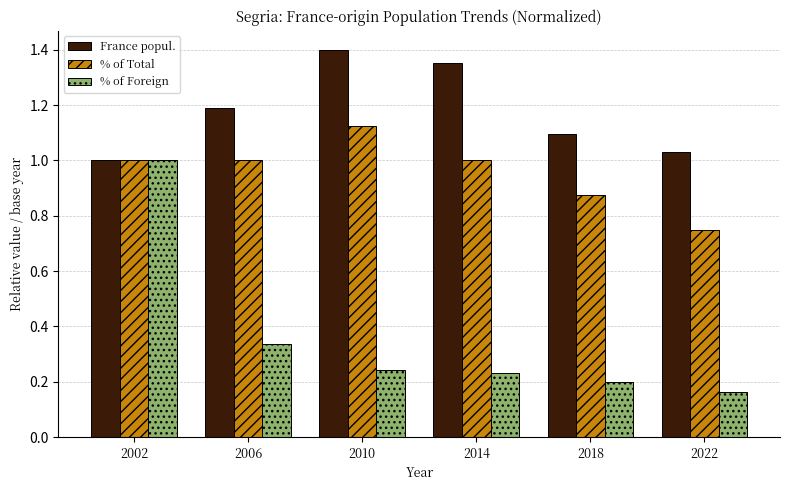

Which label corresponds to the largest value in the chart?

2010